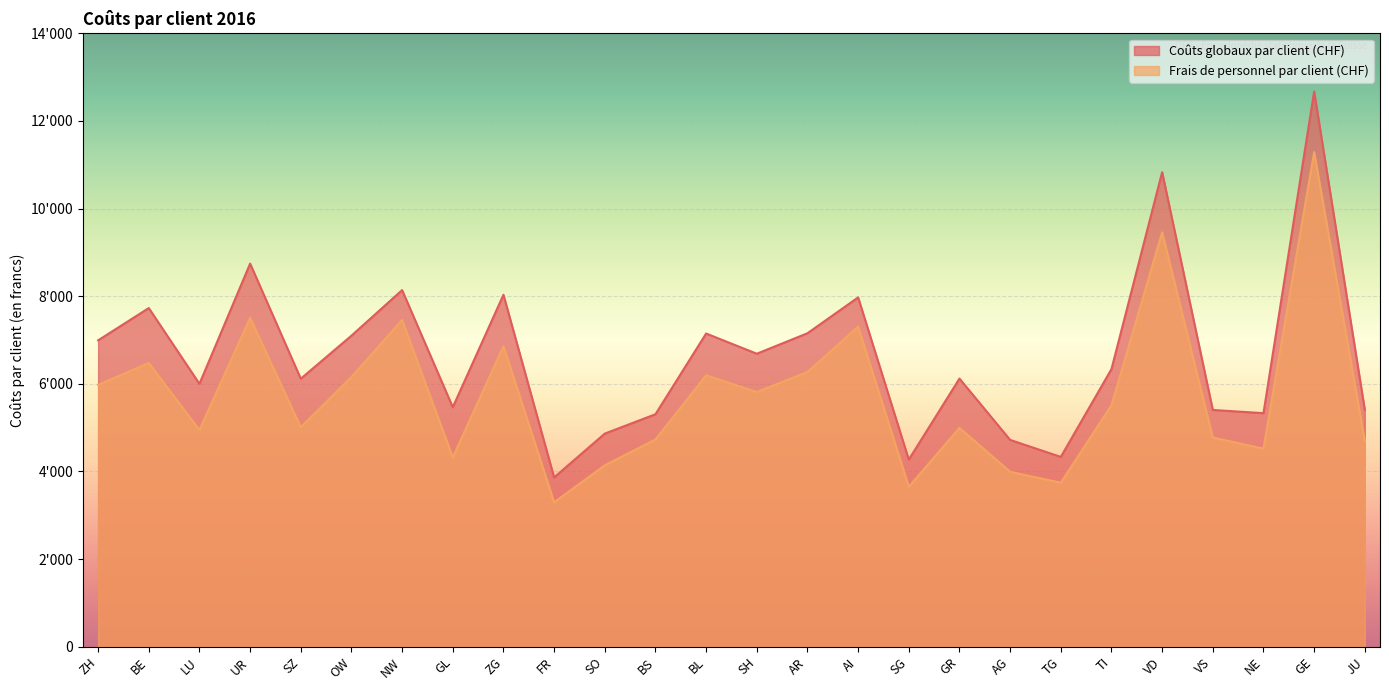

Reading right to left, transcribe all the data shown in this chart.

Coûts globaux par client (CHF): 5407.5	12674.5	5331.3	5404.7	10832.2	6337.5	4333.3	4721.0	6120.5	4271.7	7973.3	7155.6	6688.1	7149.2	5306.8	4865.2	3864.7	8033.7	5466.7	8140.2	7100.3	6117.7	8745.1	6000.7	7730.2	6993.5
Frais de personnel par client (CHF): 4690.5	11290.5	4522.5	4774.6	9459.8	5512.1	3744.2	3993.4	4994.5	3651.7	7304.1	6272.2	5814.7	6195.3	4730.4	4141.2	3298.3	6862.1	4322.3	7459.6	6156.0	5010.7	7508.5	4946.2	6477.3	5977.2